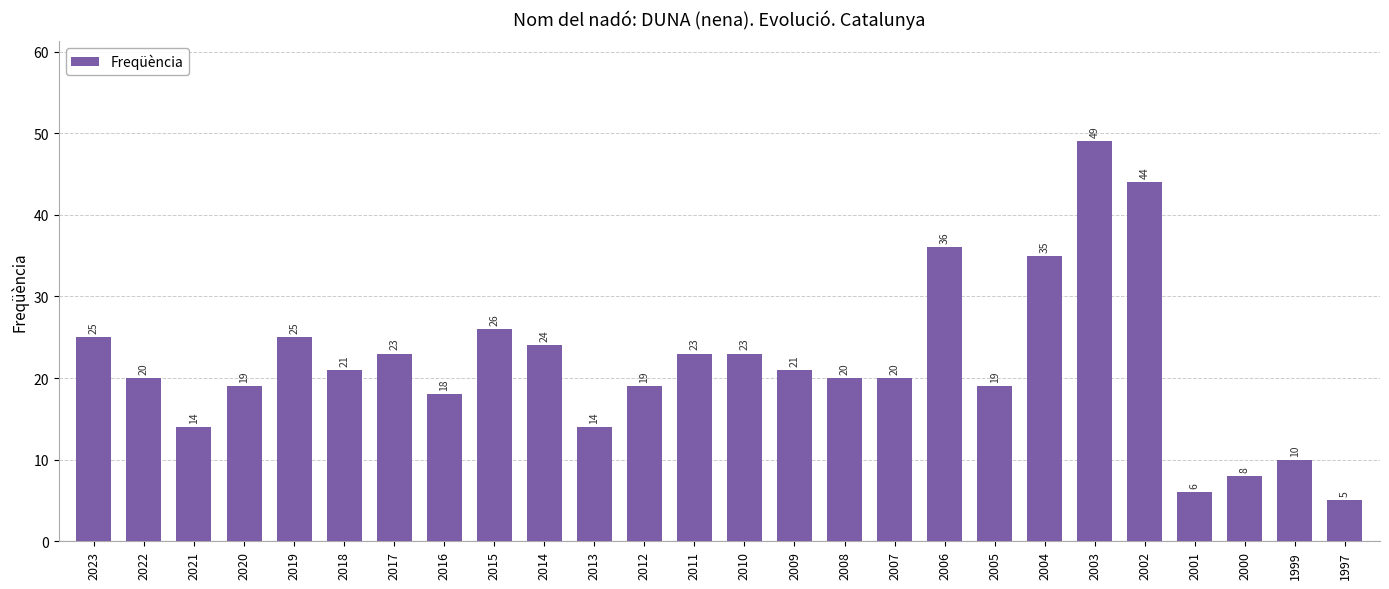

Which category has the lowest value across all series?

1997